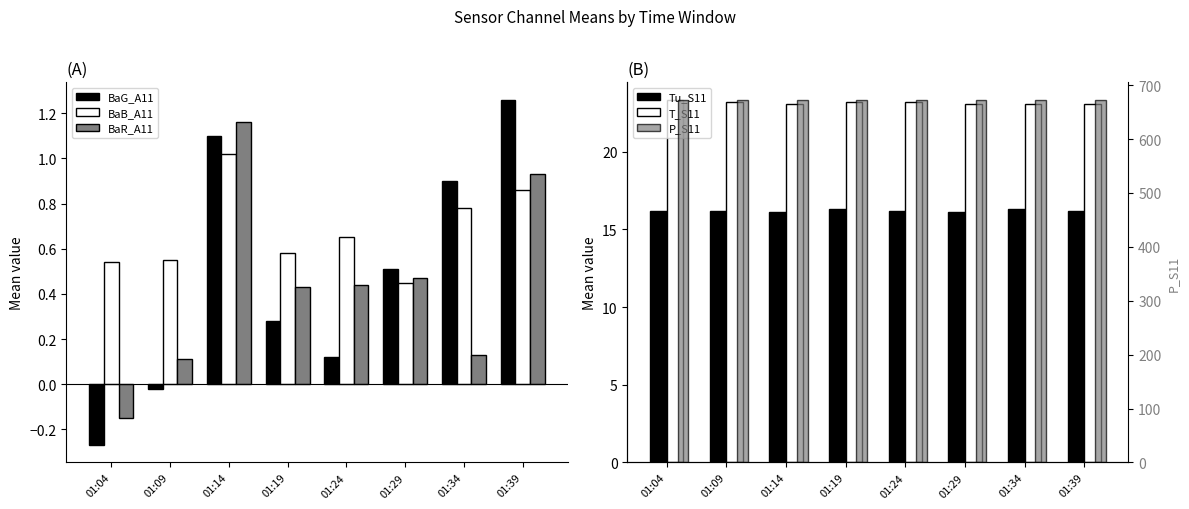

Is it true that Tu_S11 equals 10.0 at 01:19?

False